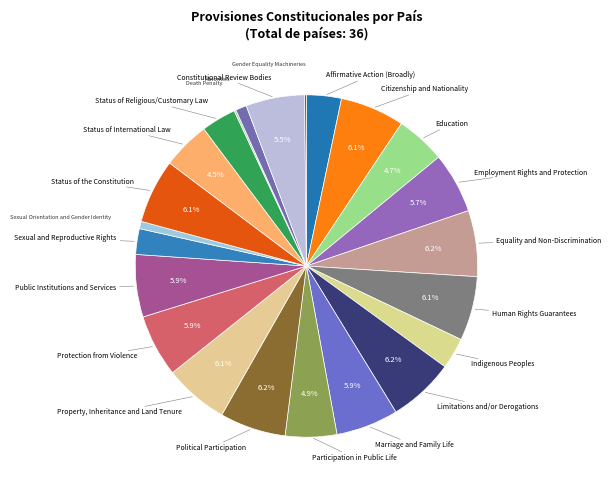

How many segments does this pie chart have?

23